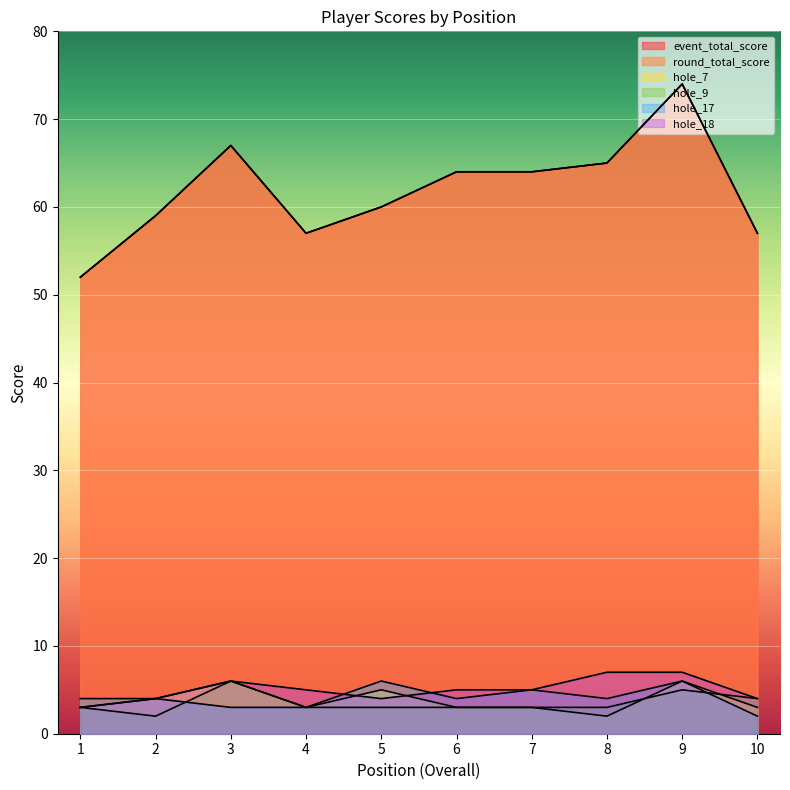

Where is the first local maximum for hole_7?

3